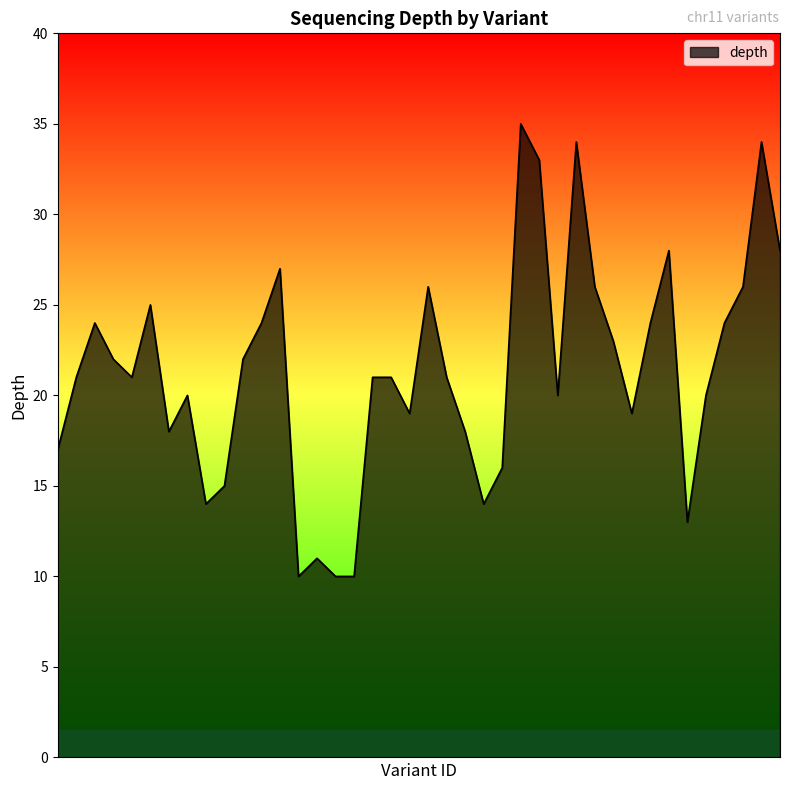

What is the difference between the maximum and minimum values?

25